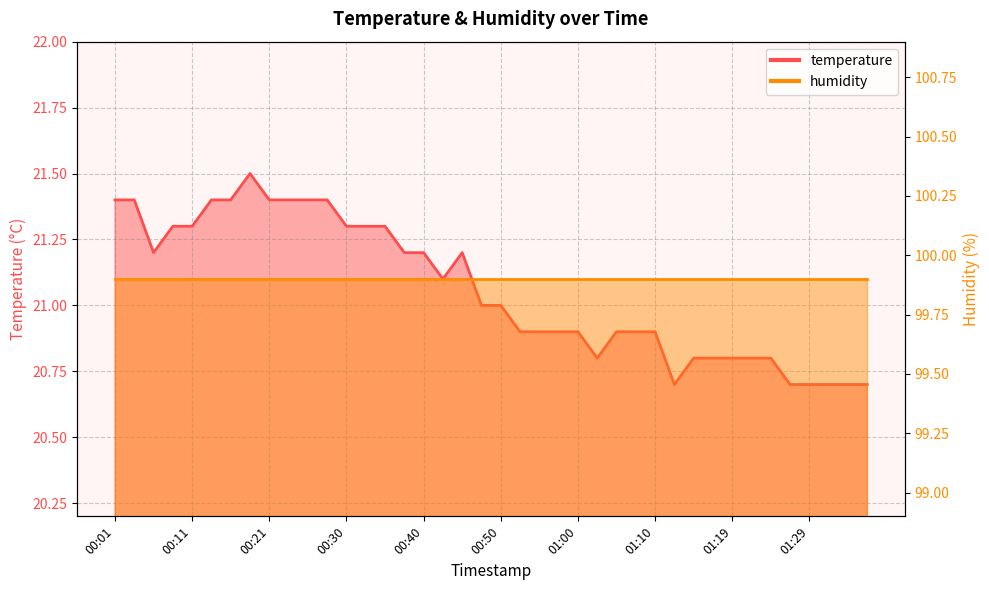

How many data points are less than 21?

19